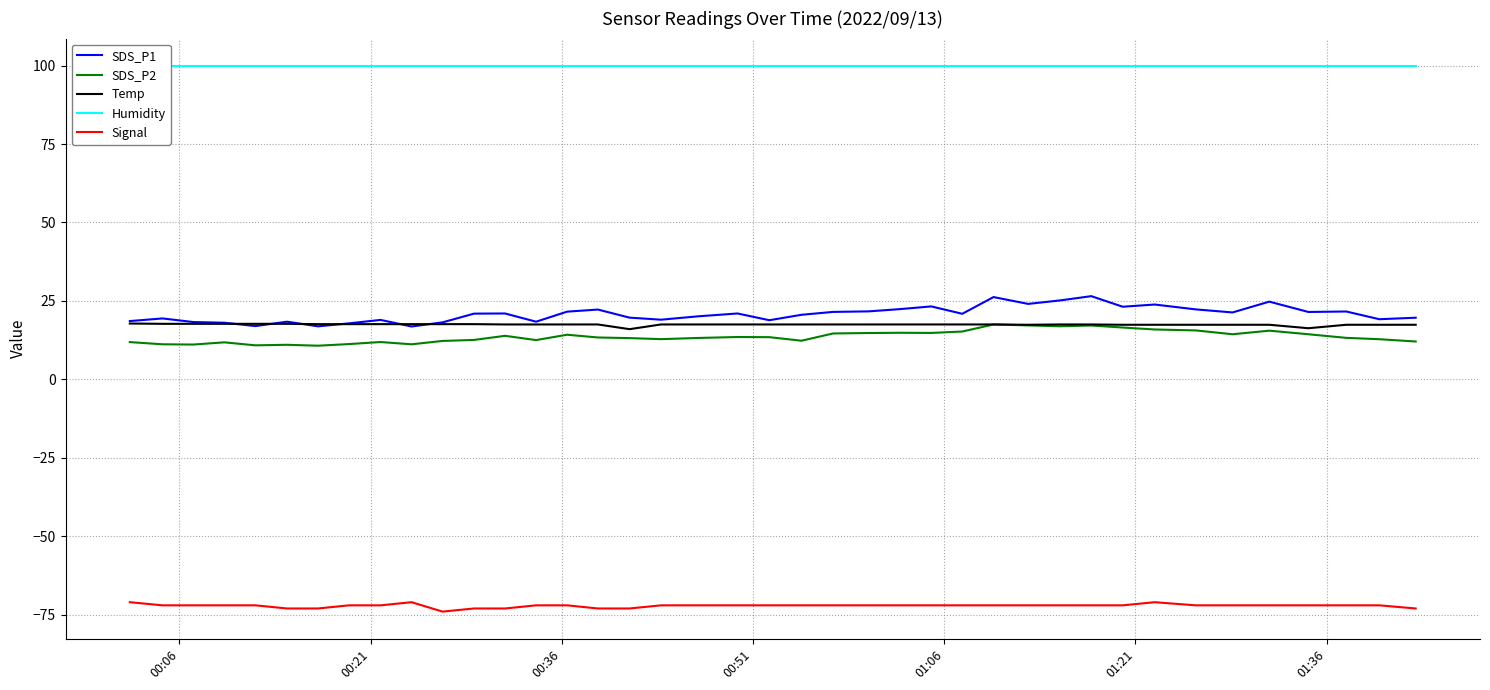

True or false: Temp and Signal intersect in this chart.

False